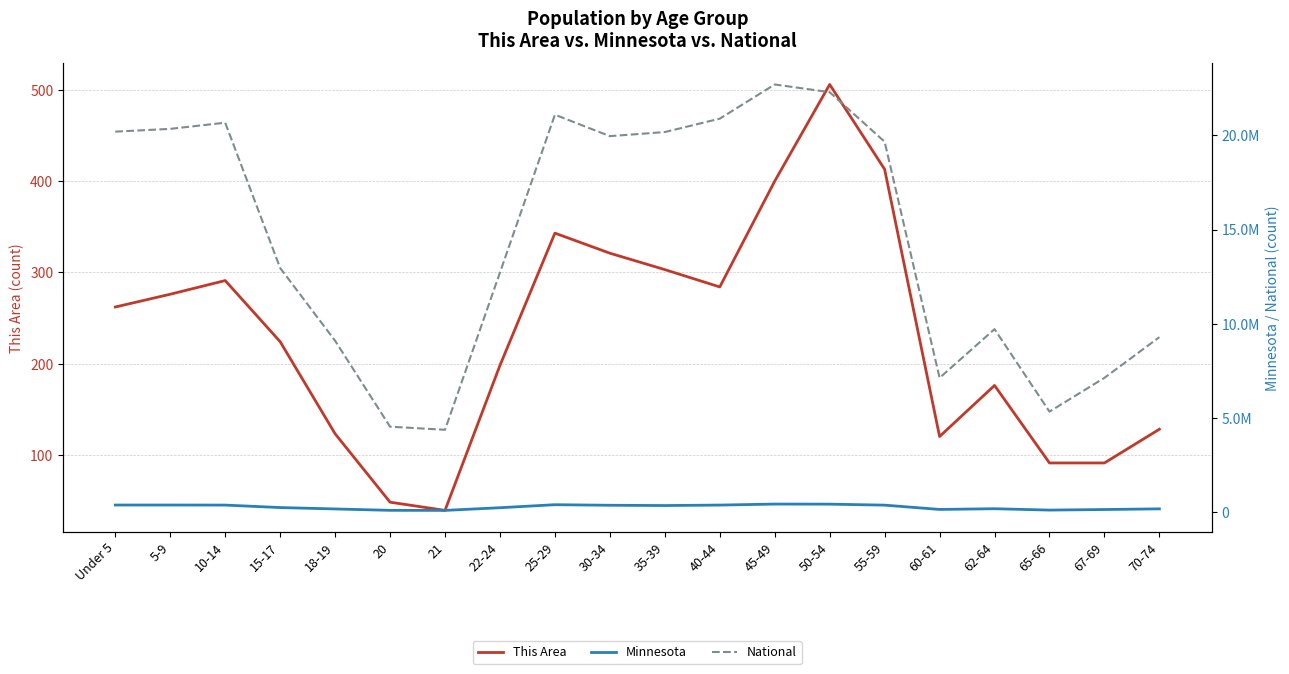

At which category is the sum across all series the highest?

45-49